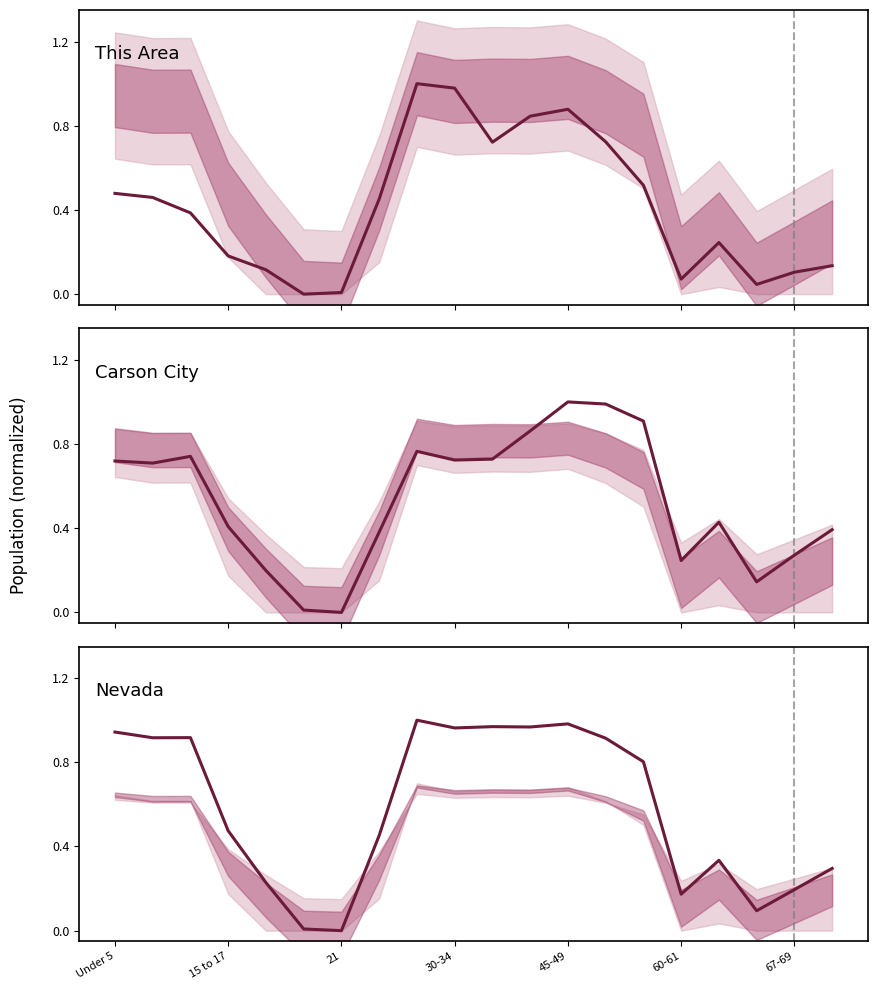

What is the maximum value shown in the chart?

1.0